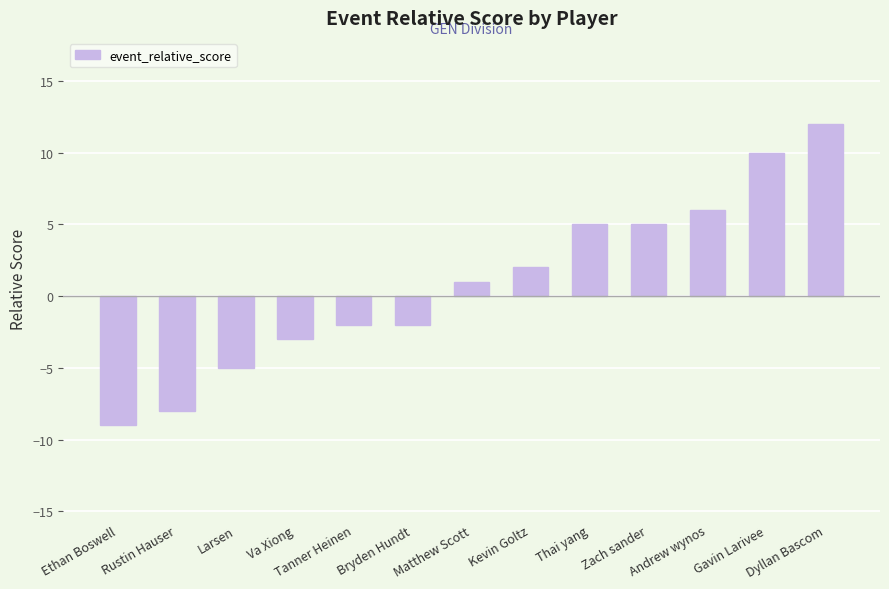

What is the label of the 2nd bar from the right?

Gavin Larivee